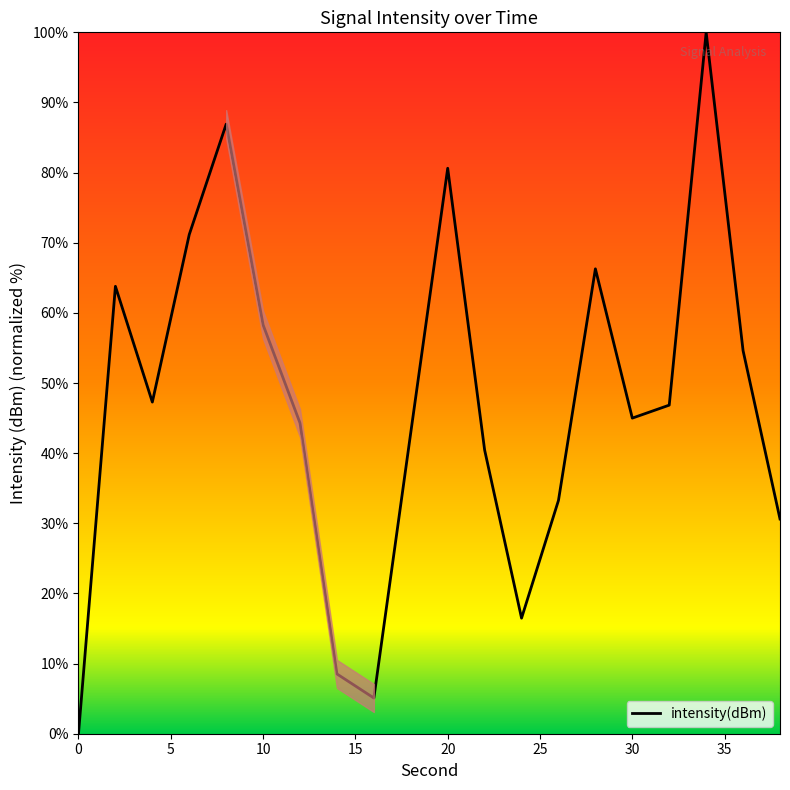

What is the difference between the maximum and minimum values?

100.0